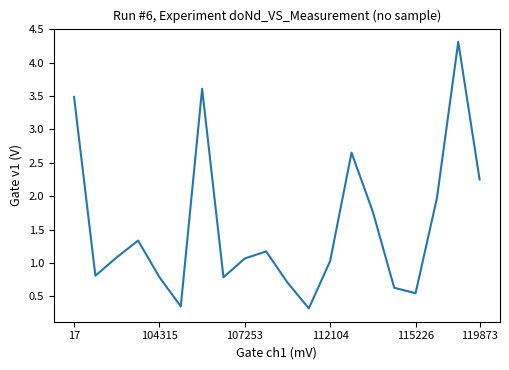

What is the difference between the maximum and minimum values?

4.0